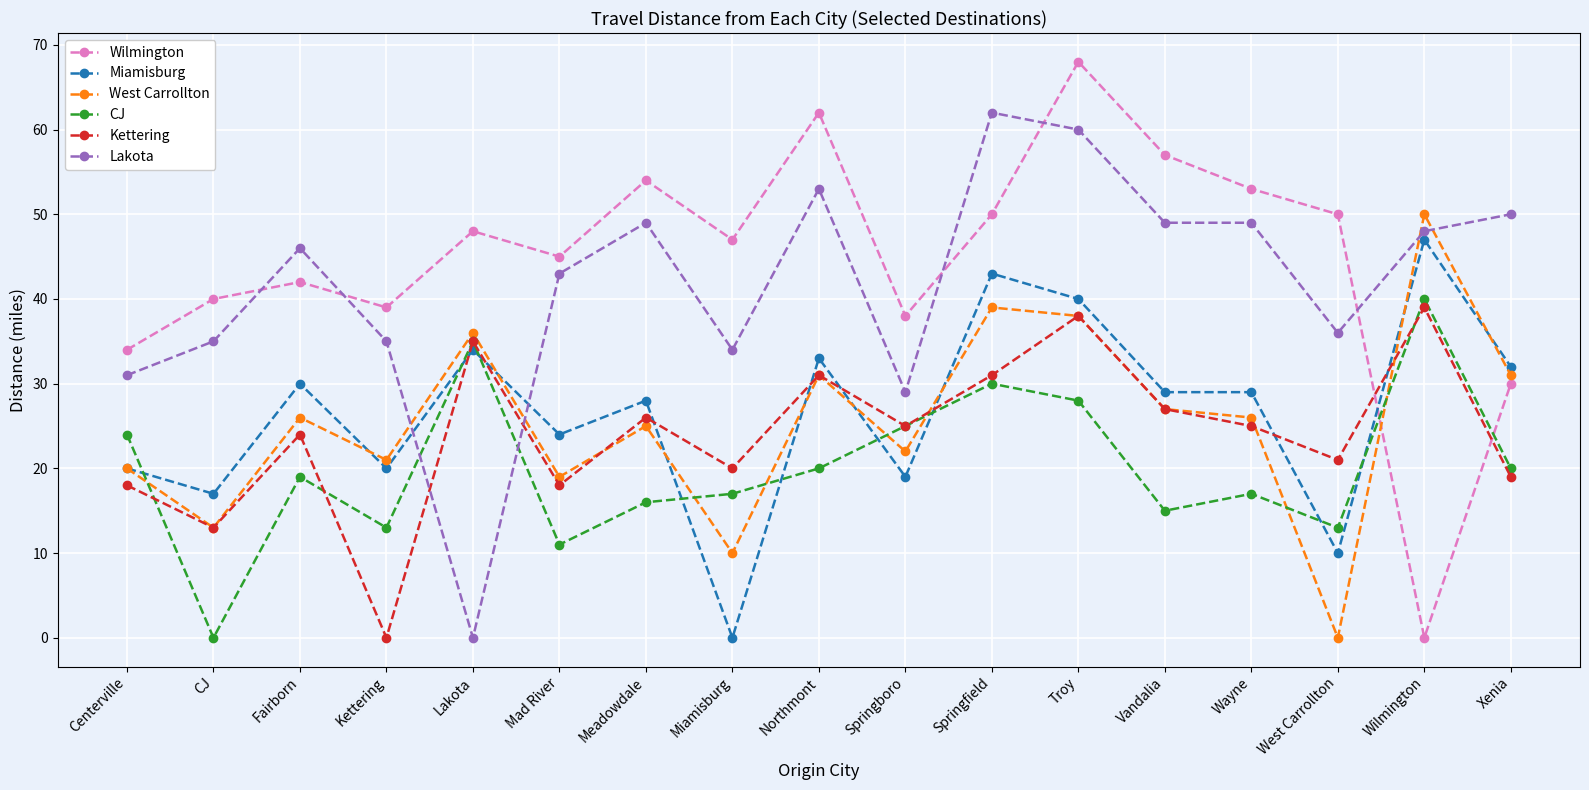

What is the difference between the Kettering values at Centerville and Troy?

20